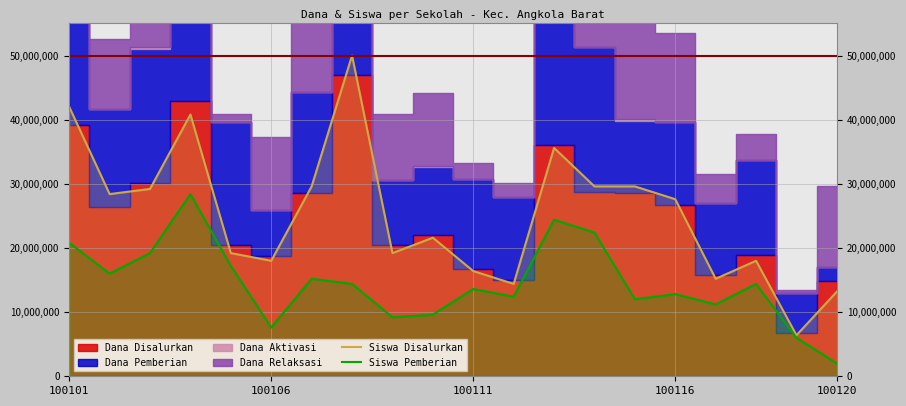

What is the difference between the second highest and minimum values in the Siswa Pemberian series?

22400000